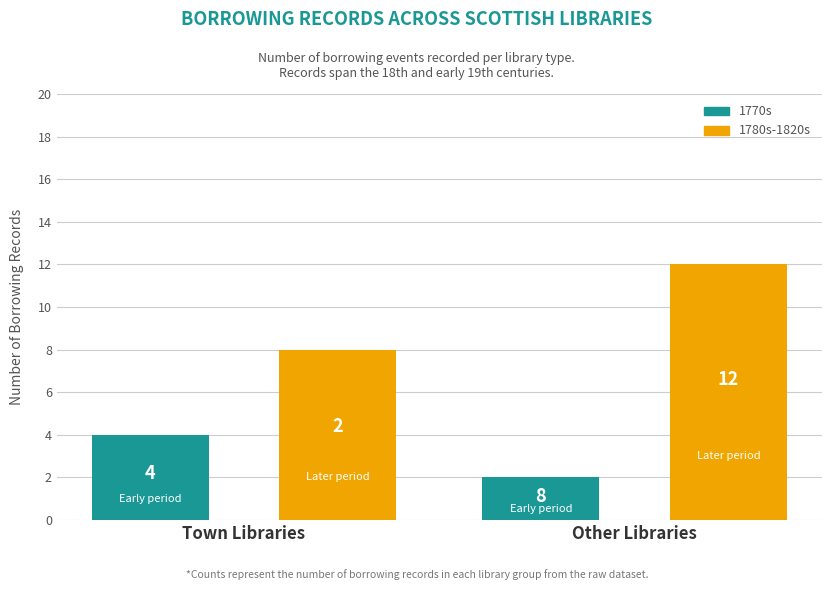

How many categories are shown in the chart?

2